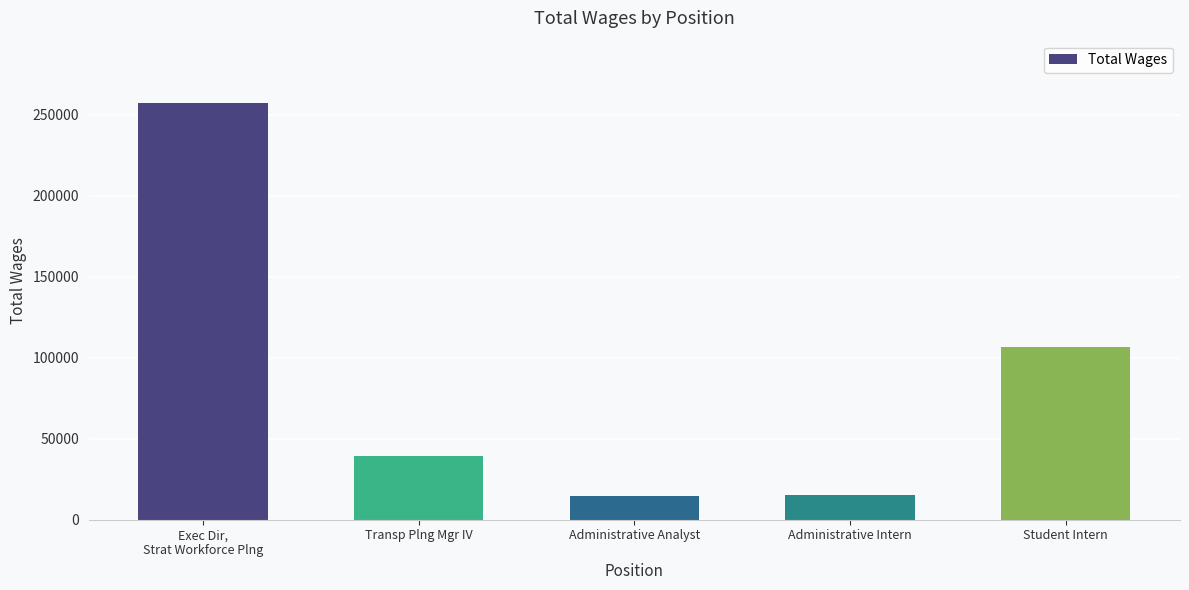

What is the difference between the second highest and second lowest values?

91144